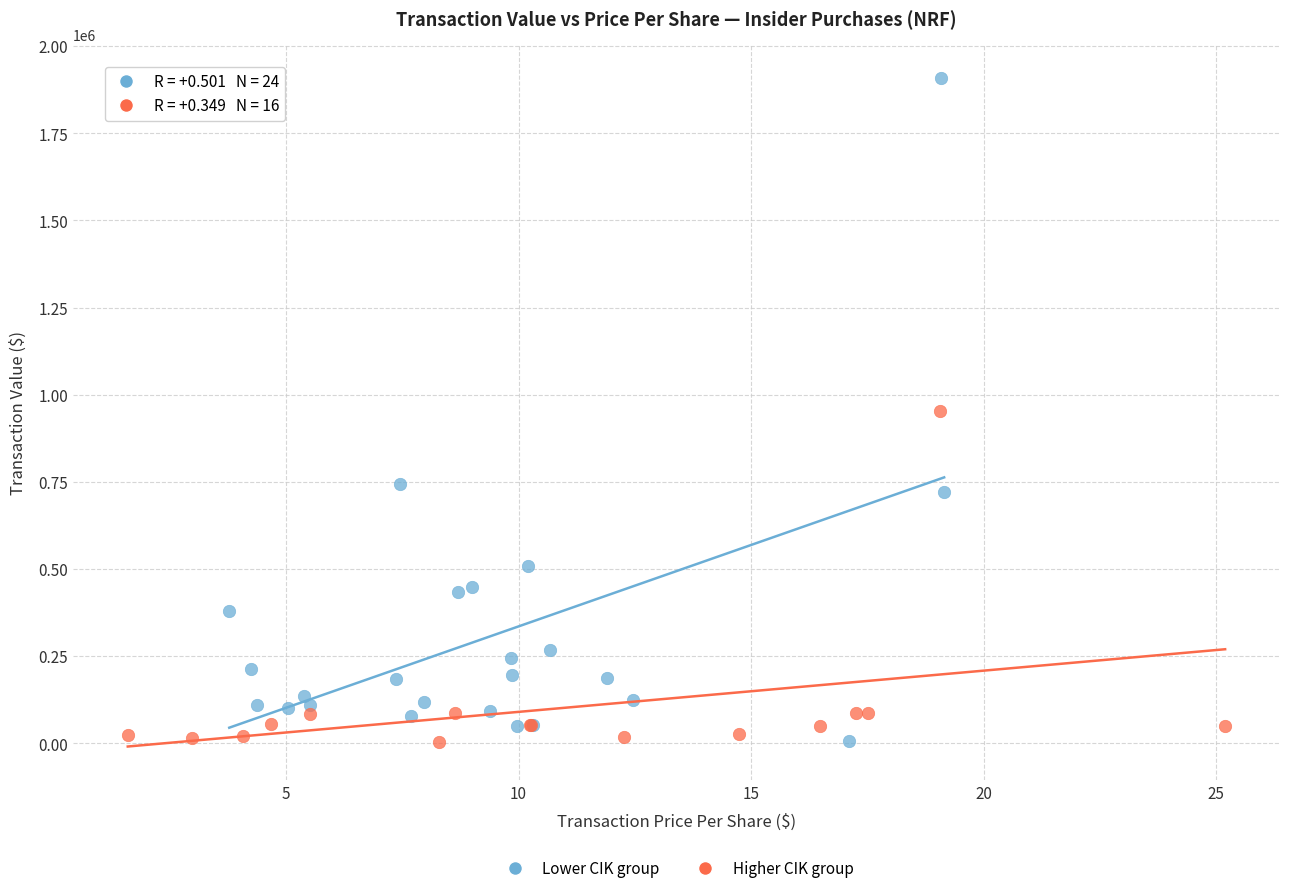

What are all the series names shown in the legend?

Lower CIK group, Higher CIK group